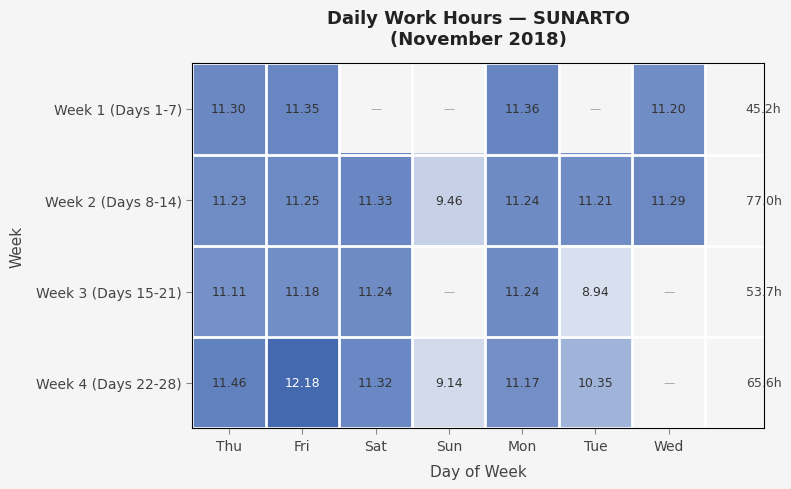

What is the average value of the Week 2 (Days 8-14) series?

11.0